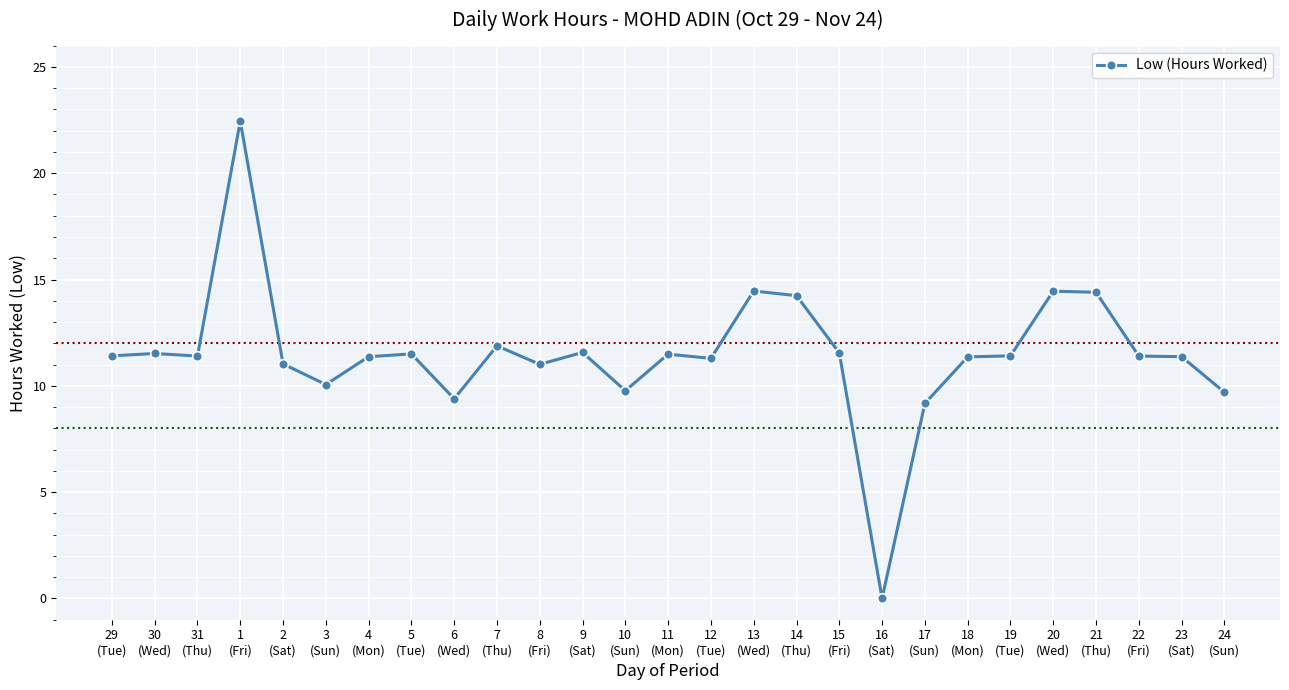

What position from the left is 19
(Tue)?

22